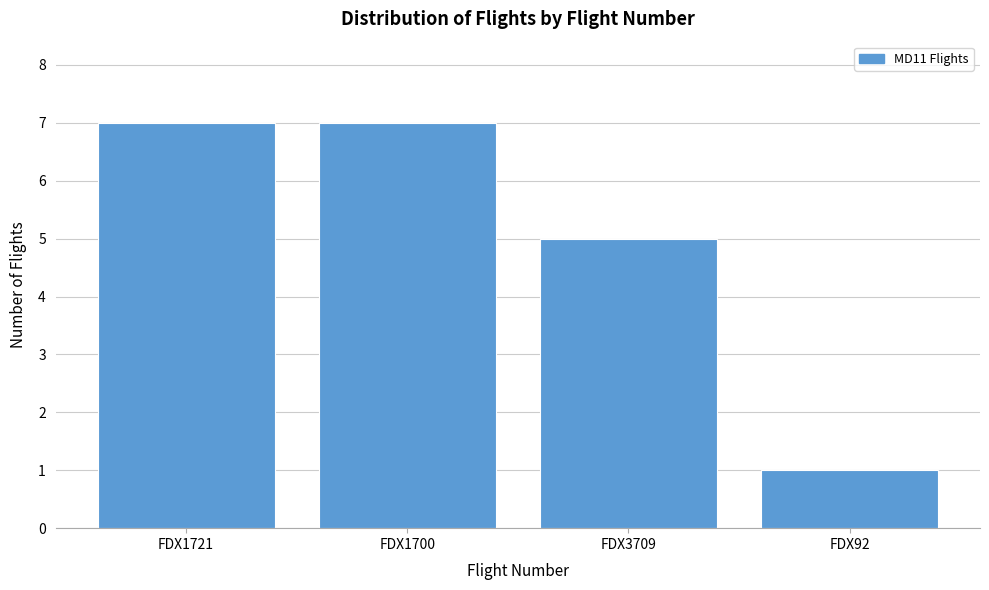

Reading left to right, what are all the values shown in this chart?

7	7	5	1